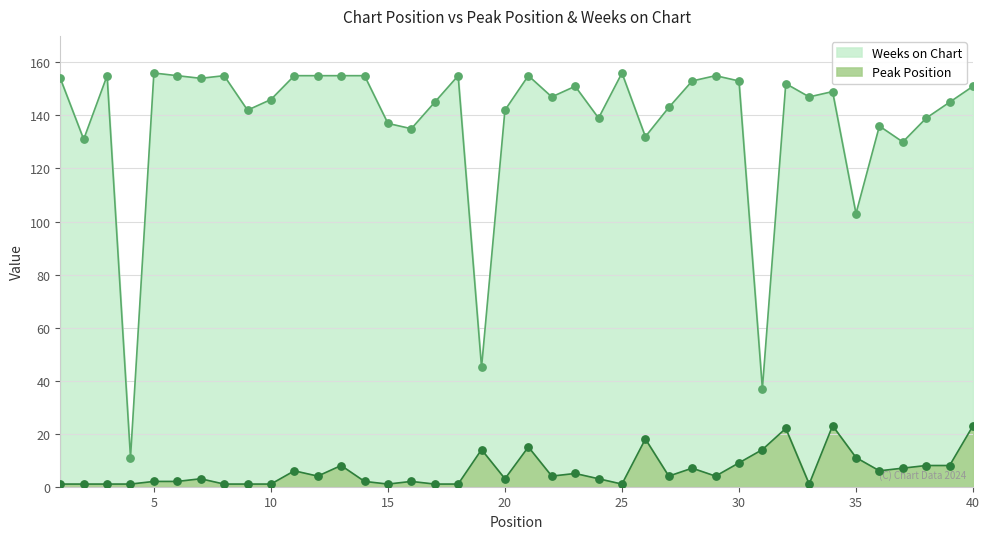

Which series has the largest total across all categories?

Weeks on Chart